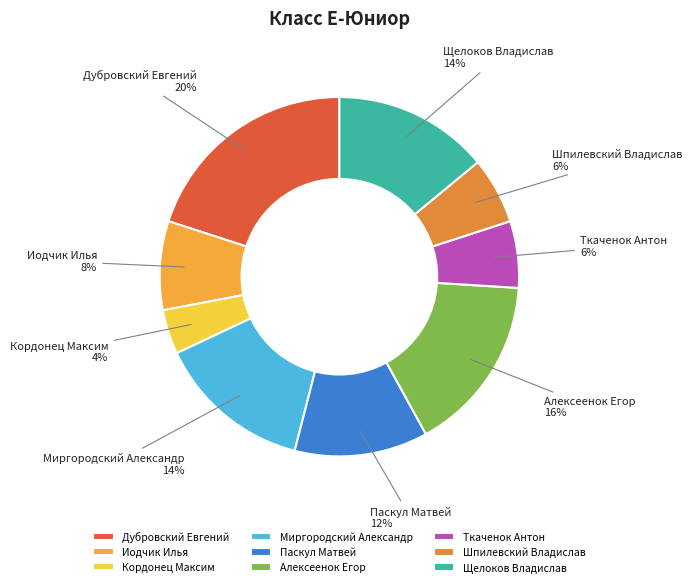

To the nearest percent, what percentage of the pie is Дубровский Евгений?

20%